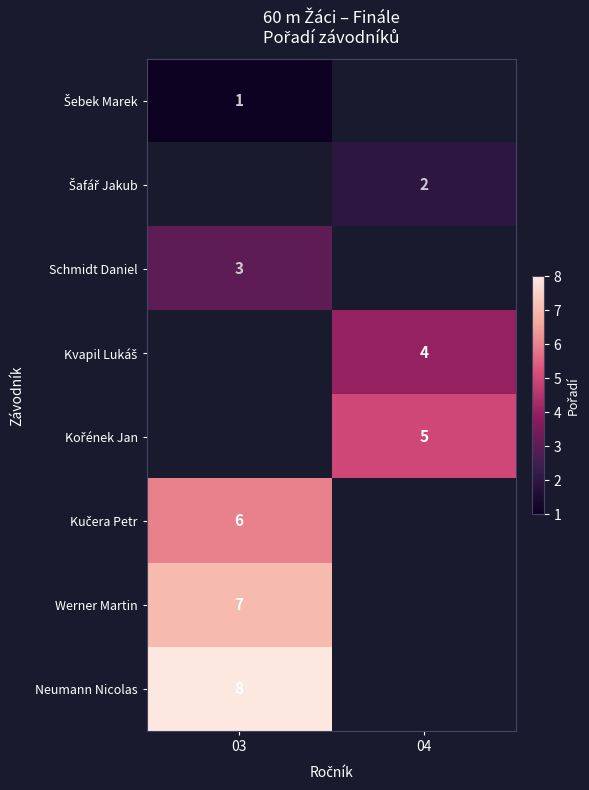

Is it true that Werner Martin equals 1.6 at 03?

False